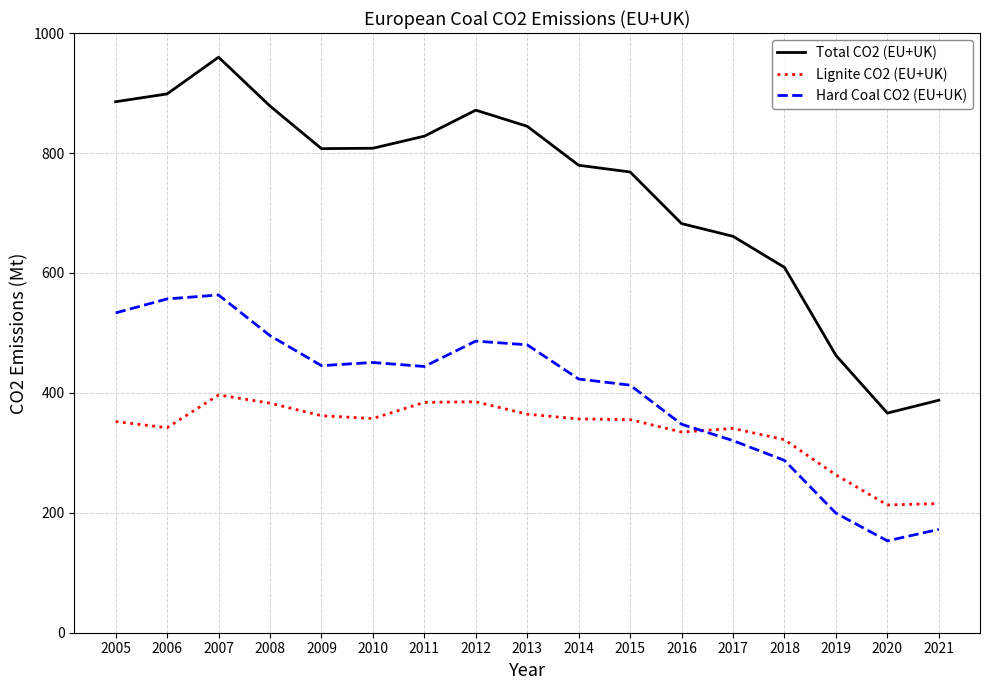

At which category does the chart reach its peak across all series?

2007